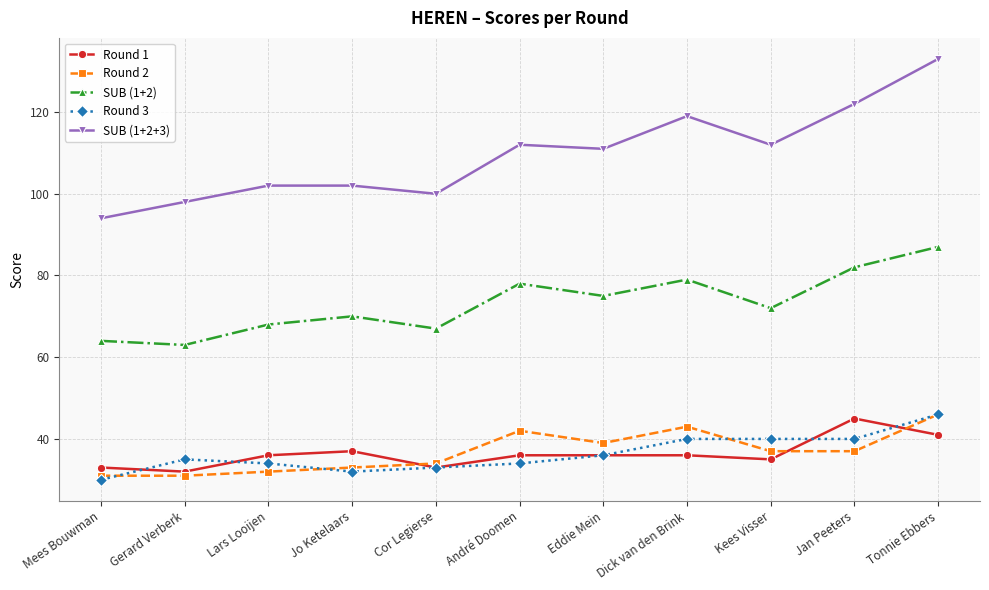

Reading left to right, extract all data points from this chart.

Round 1: Mees Bouwman=33	Gerard Verberk=32	Lars Looijen=36	Jo Ketelaars=37	Cor Legierse=33	André Doomen=36	Eddie Mein=36	Dick van den Brink=36	Kees Visser=35	Jan Peeters=45	Tonnie Ebbers=41
Round 2: Mees Bouwman=31	Gerard Verberk=31	Lars Looijen=32	Jo Ketelaars=33	Cor Legierse=34	André Doomen=42	Eddie Mein=39	Dick van den Brink=43	Kees Visser=37	Jan Peeters=37	Tonnie Ebbers=46
SUB (1+2): Mees Bouwman=64	Gerard Verberk=63	Lars Looijen=68	Jo Ketelaars=70	Cor Legierse=67	André Doomen=78	Eddie Mein=75	Dick van den Brink=79	Kees Visser=72	Jan Peeters=82	Tonnie Ebbers=87
Round 3: Mees Bouwman=30	Gerard Verberk=35	Lars Looijen=34	Jo Ketelaars=32	Cor Legierse=33	André Doomen=34	Eddie Mein=36	Dick van den Brink=40	Kees Visser=40	Jan Peeters=40	Tonnie Ebbers=46
SUB (1+2+3): Mees Bouwman=94	Gerard Verberk=98	Lars Looijen=102	Jo Ketelaars=102	Cor Legierse=100	André Doomen=112	Eddie Mein=111	Dick van den Brink=119	Kees Visser=112	Jan Peeters=122	Tonnie Ebbers=133